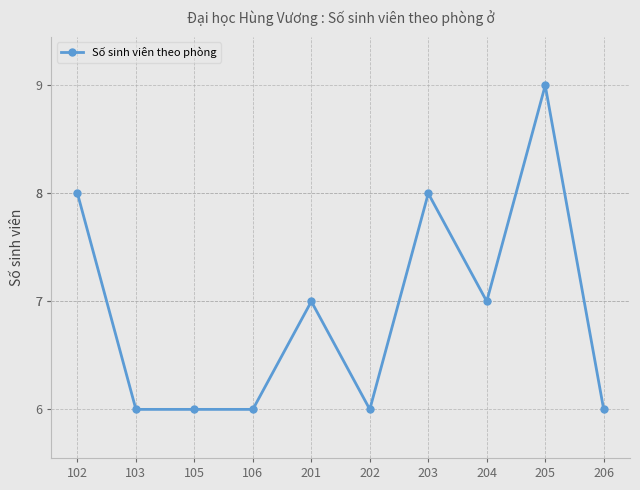

The value at 103 is 6. True or false?

True